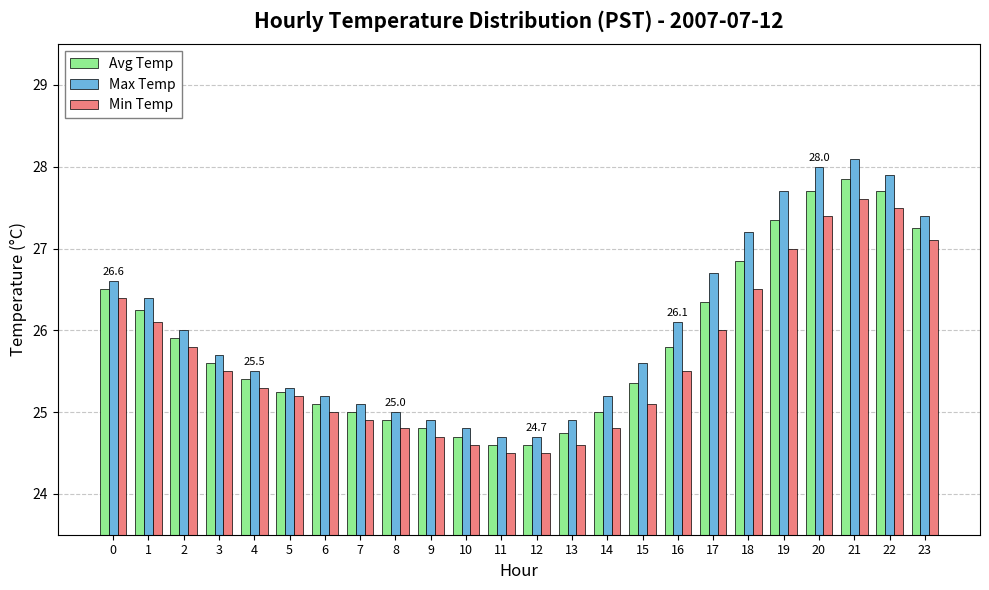

What is the sum of the Min Temp values at 12 and 0?

50.9